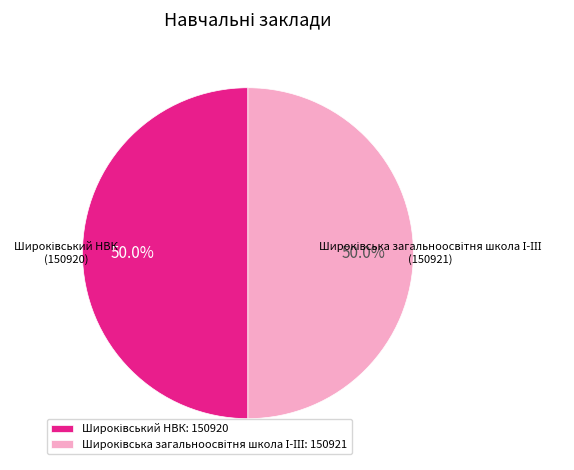

What is the ratio of the value at Широківський НВК to the value at Широківська загальноосвітня школа І-ІІІ?

1.0